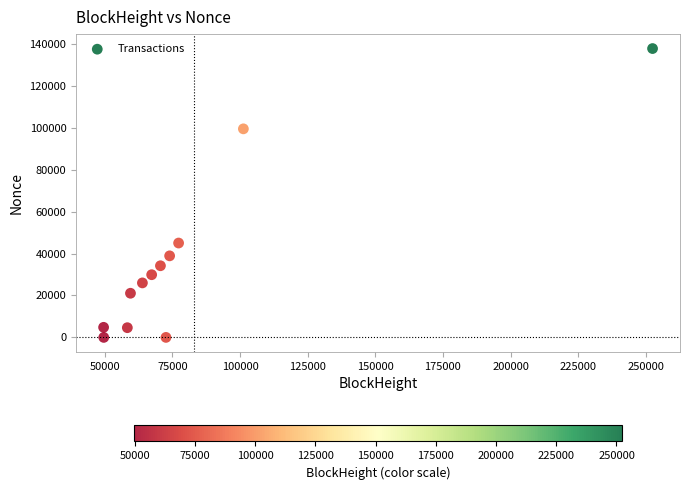

What is the range of Y values (max minus min)?

137869